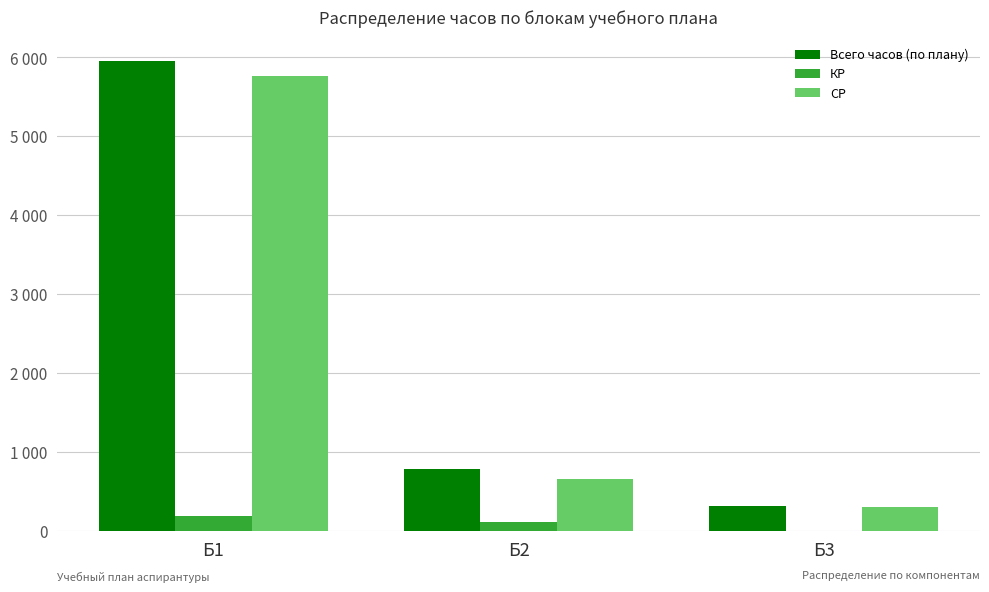

Between Б2 and Б3, which series saw the biggest shift?

Всего часов (по плану)